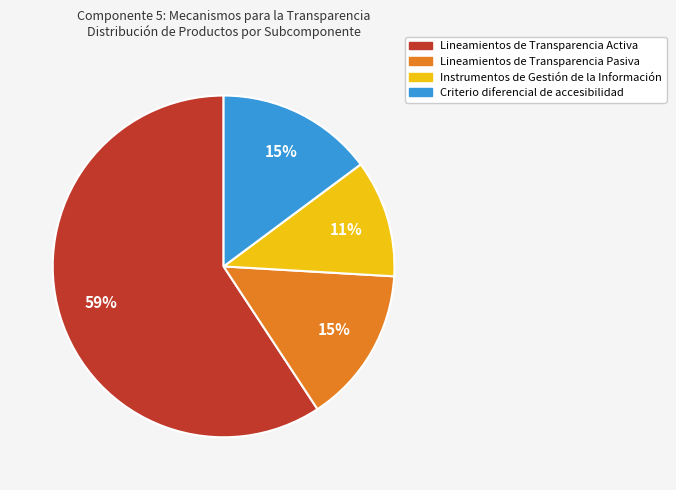

The Instrumentos de Gestión de la Información slice represents 11% of the pie. True or false?

True